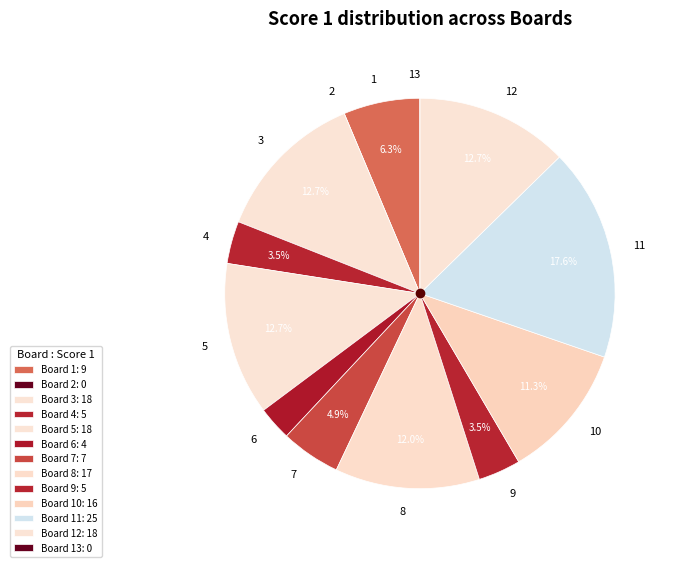

Does 11 account for over 50% of the chart?

No